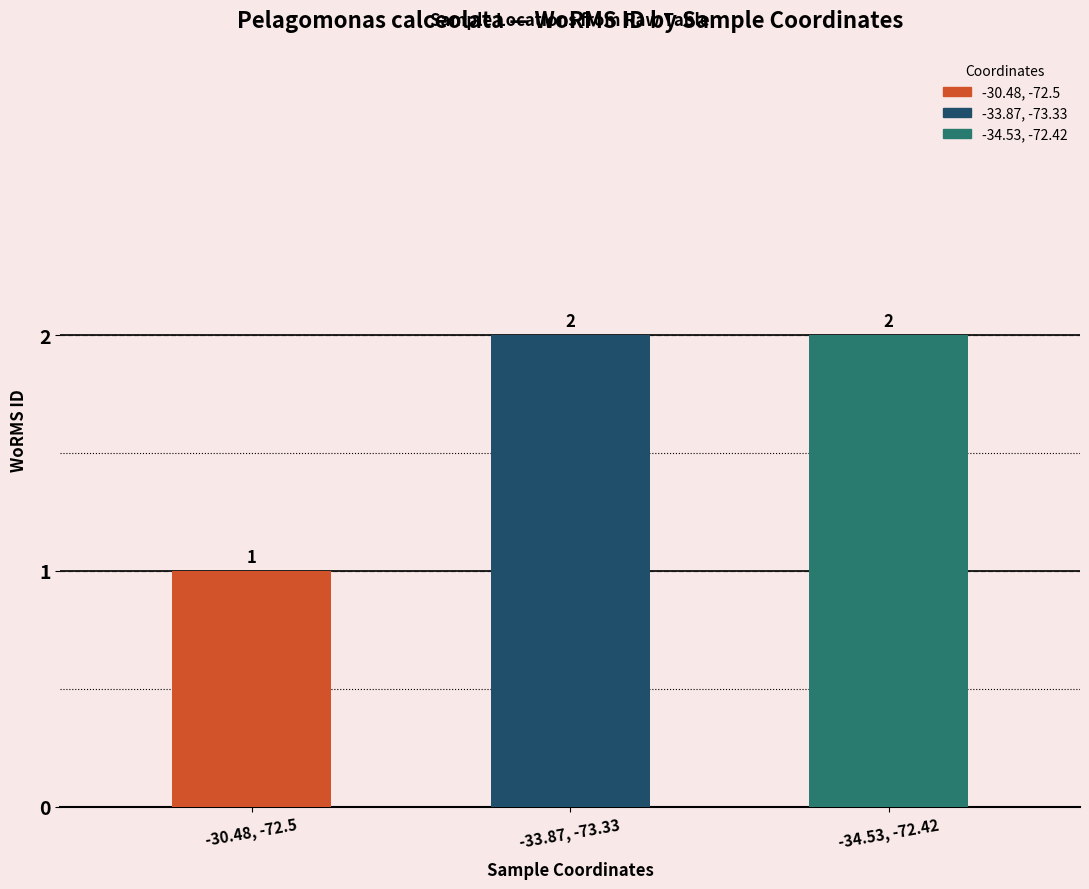

Does the chart contain stacked bars?

No